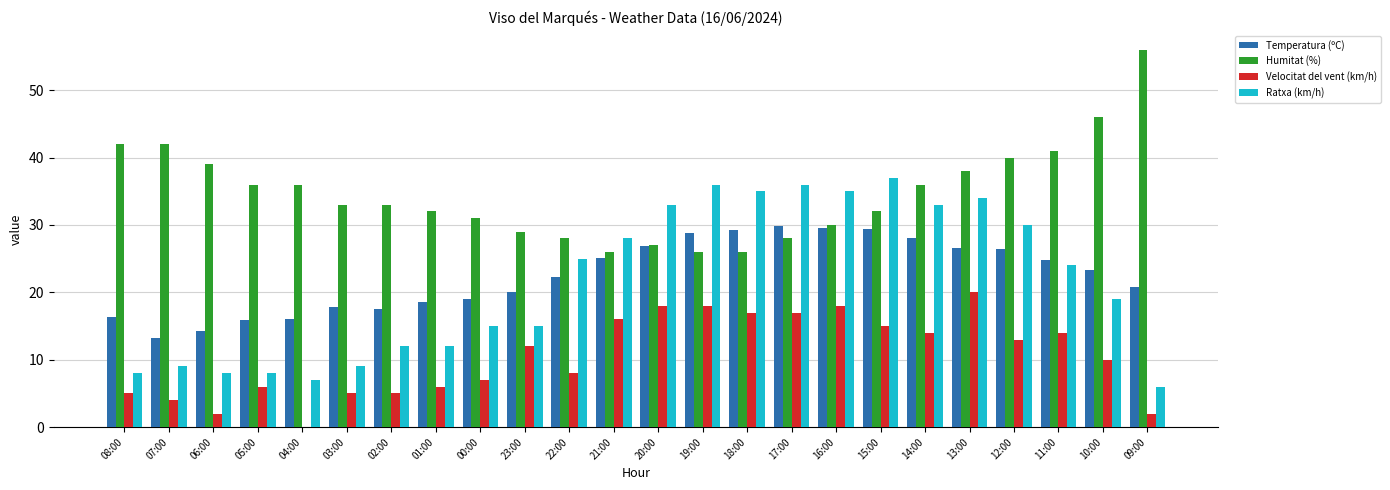

How many data points does each series have?

24